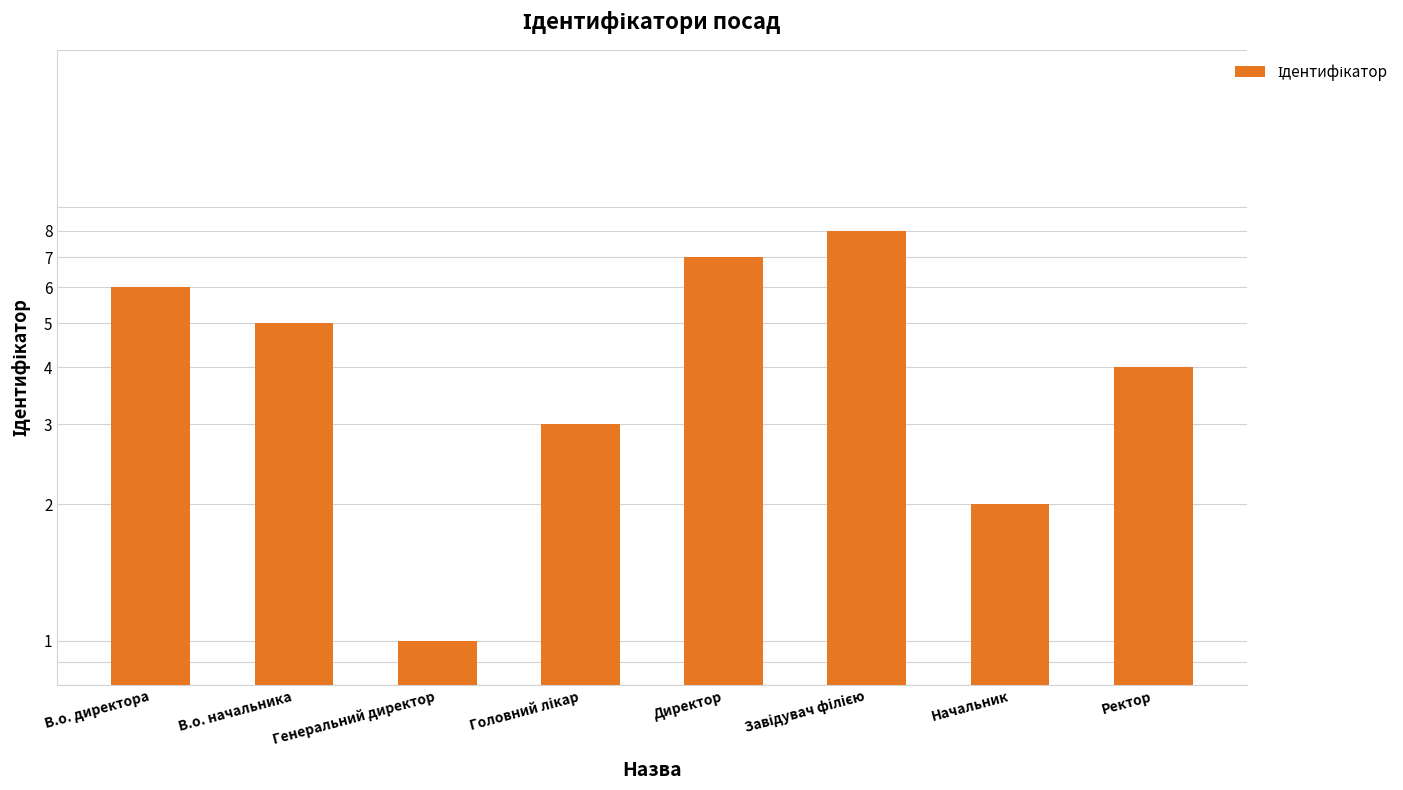

How many values exceed 5?

3